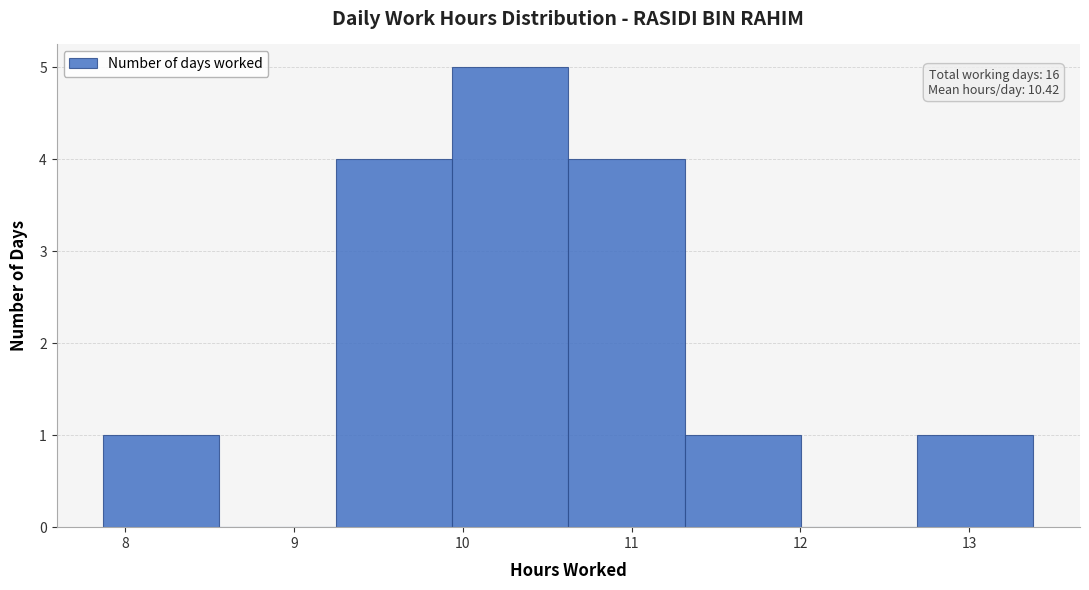

Over which range of the x-axis is the bar tallest?

9.9 to 10.6